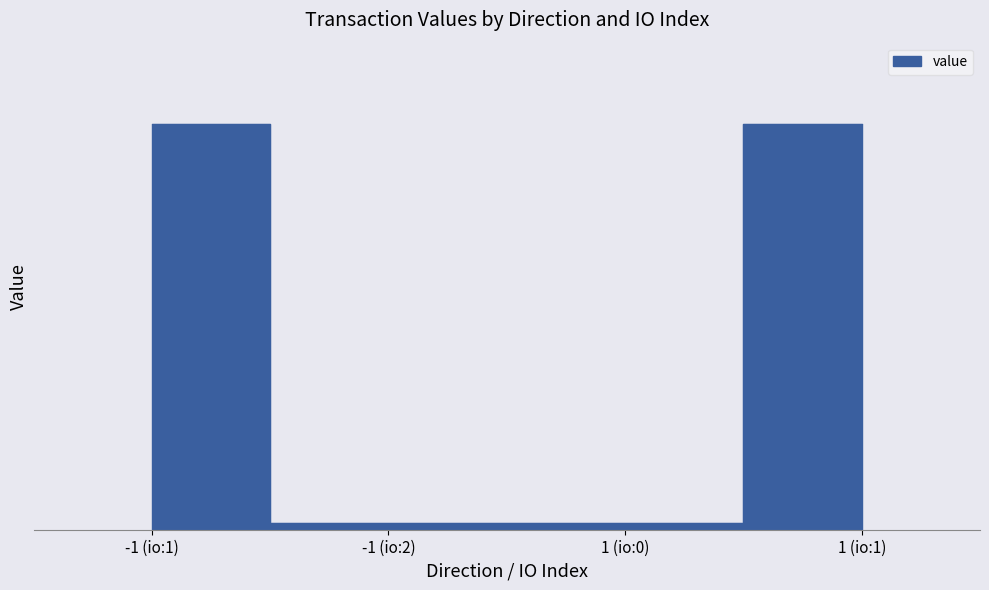

Reading left to right, transcribe all the data shown in this chart.

2.0	0.0	0.0	2.0